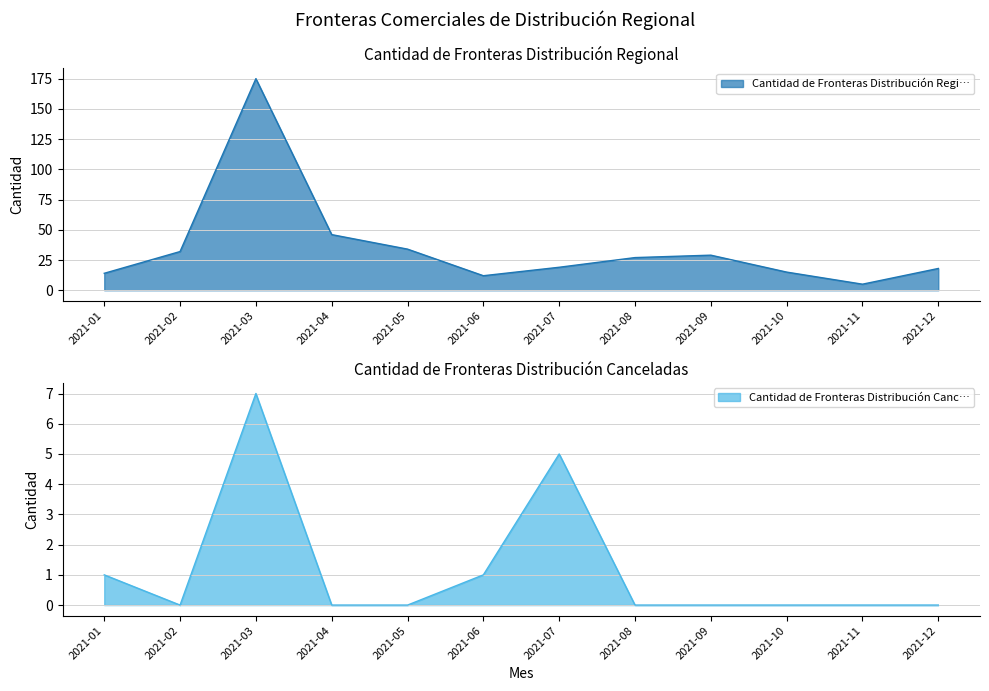

How many interior local valleys does the Cantidad de Fronteras Distribución Regi… series have?

2